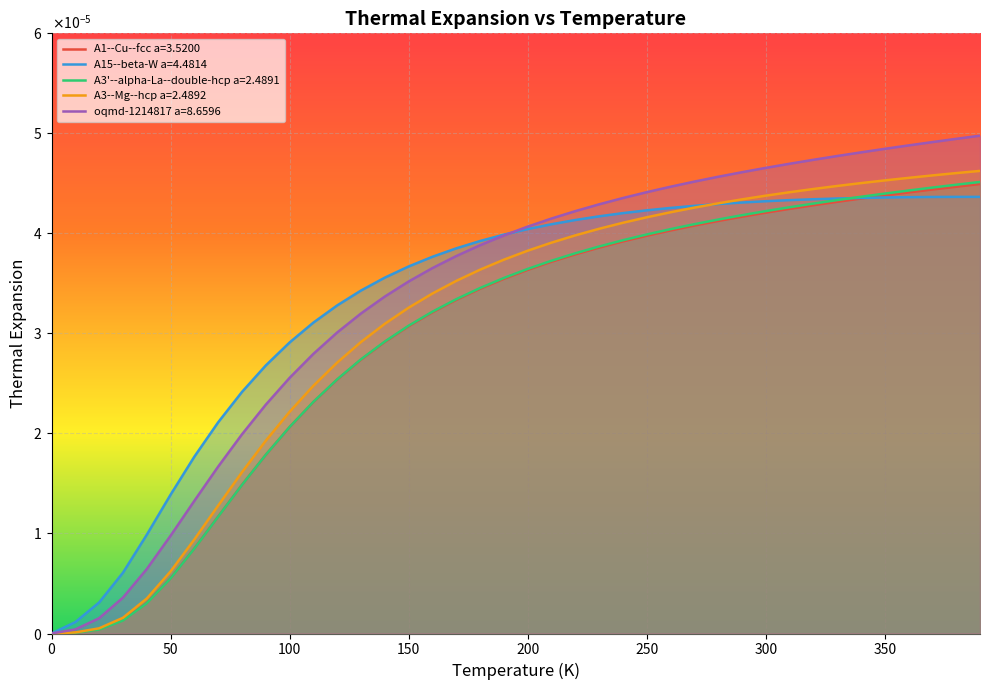

The value of A3'--alpha-La--double-hcp a=2.4891 at 300 is 0.0. True or false?

False